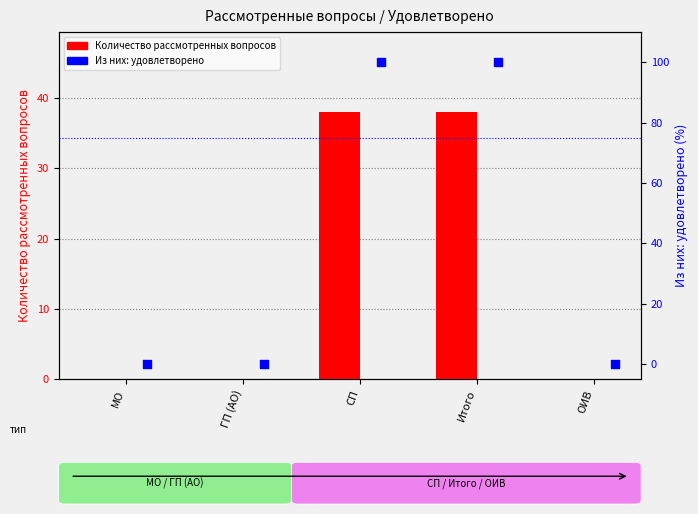

Which series has the largest total across all categories?

Из них: удовлетворено